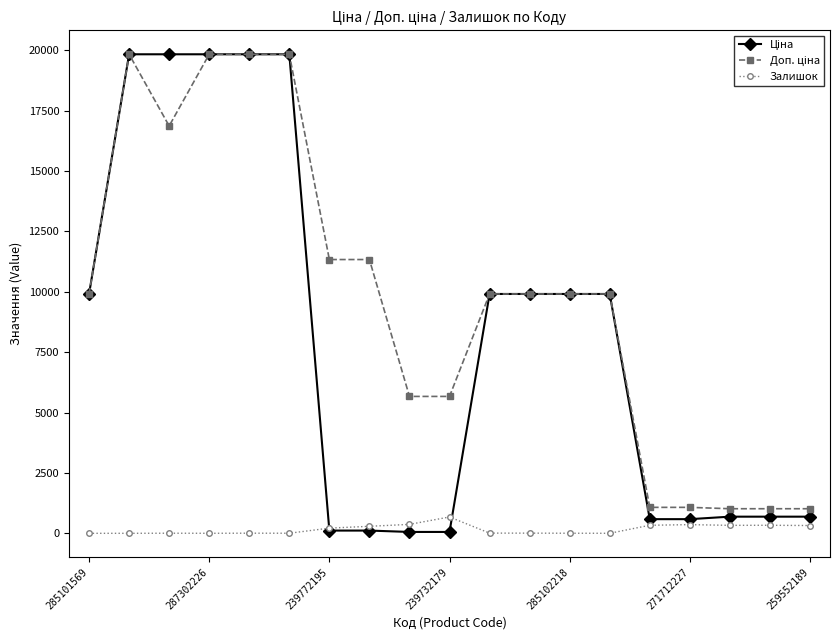

What is the minimum value for Доп. ціна?

1017.8